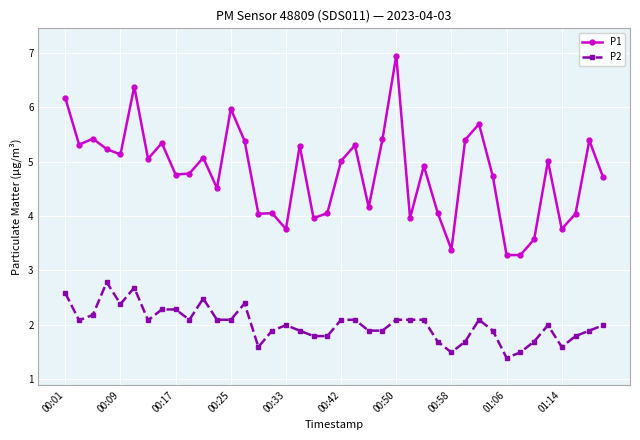

What is the sum of all P2 values?

80.3